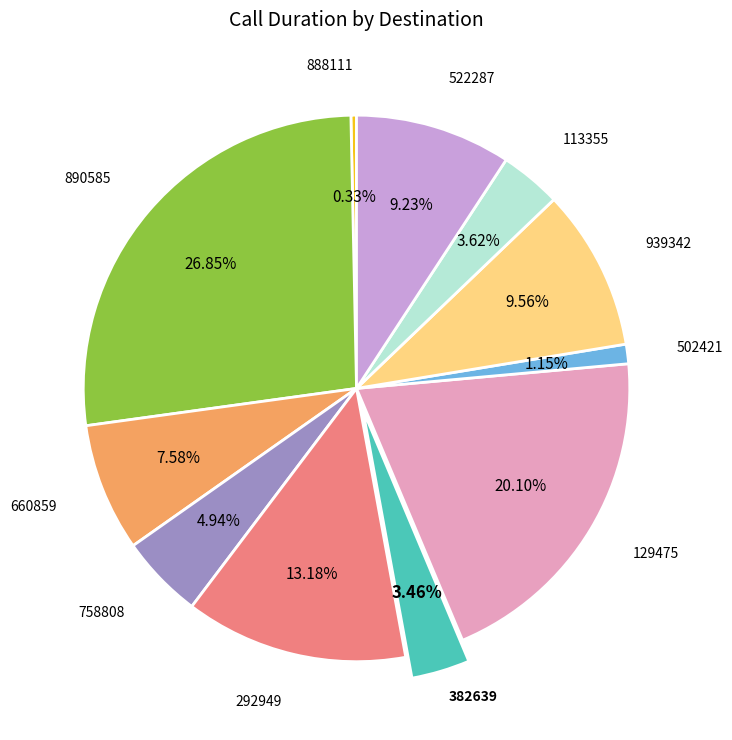

What is the ratio of the value at 113355 to the value at 502421?

3.1